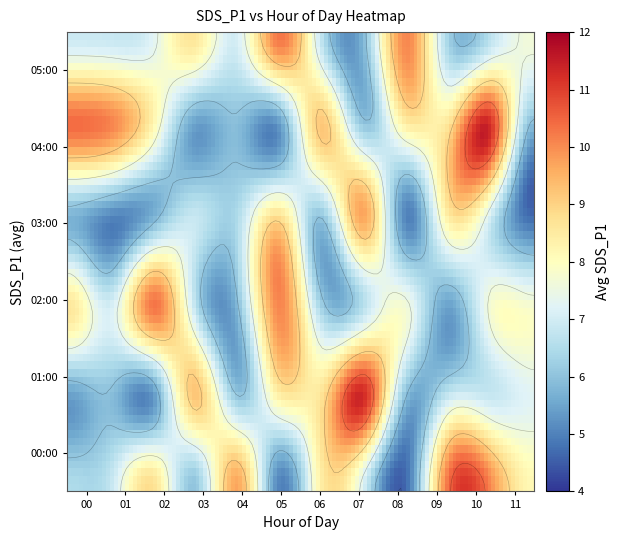

Between 5 and 1, which is larger?

1